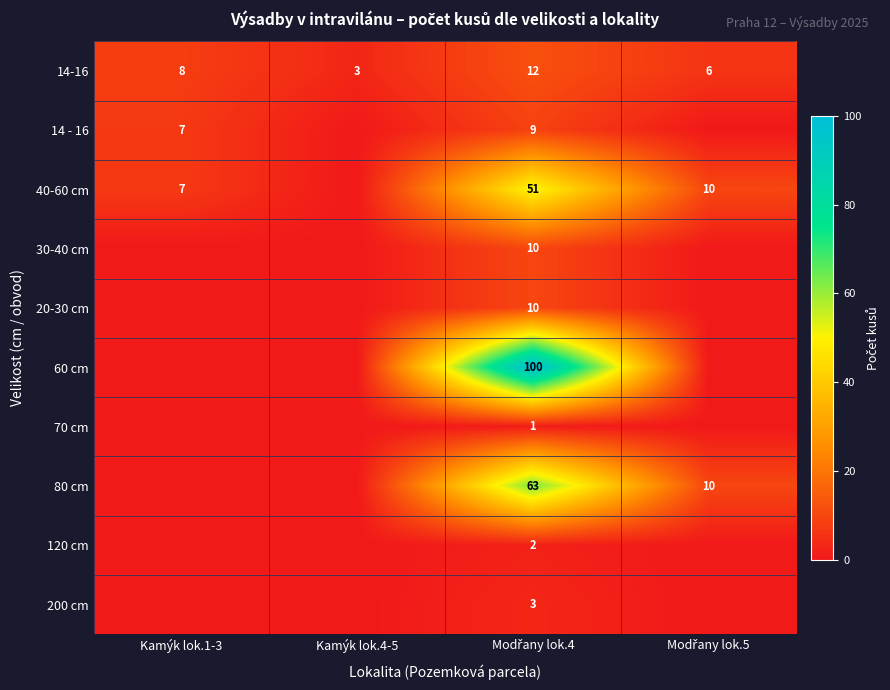

What is the lowest value of the 14-16 series?

3